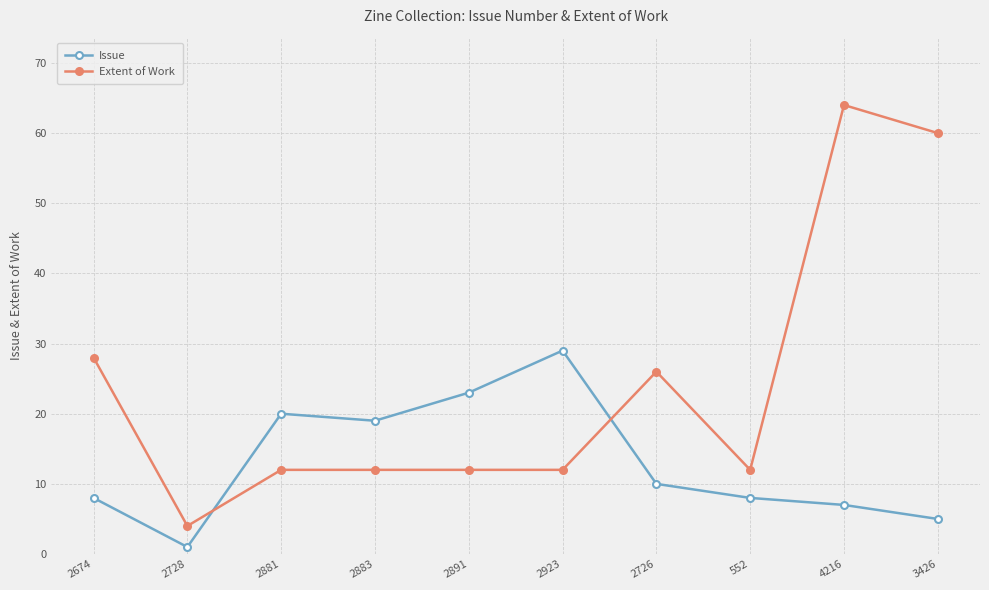

What is the value of the Extent of Work point at the 10th from the left?

60